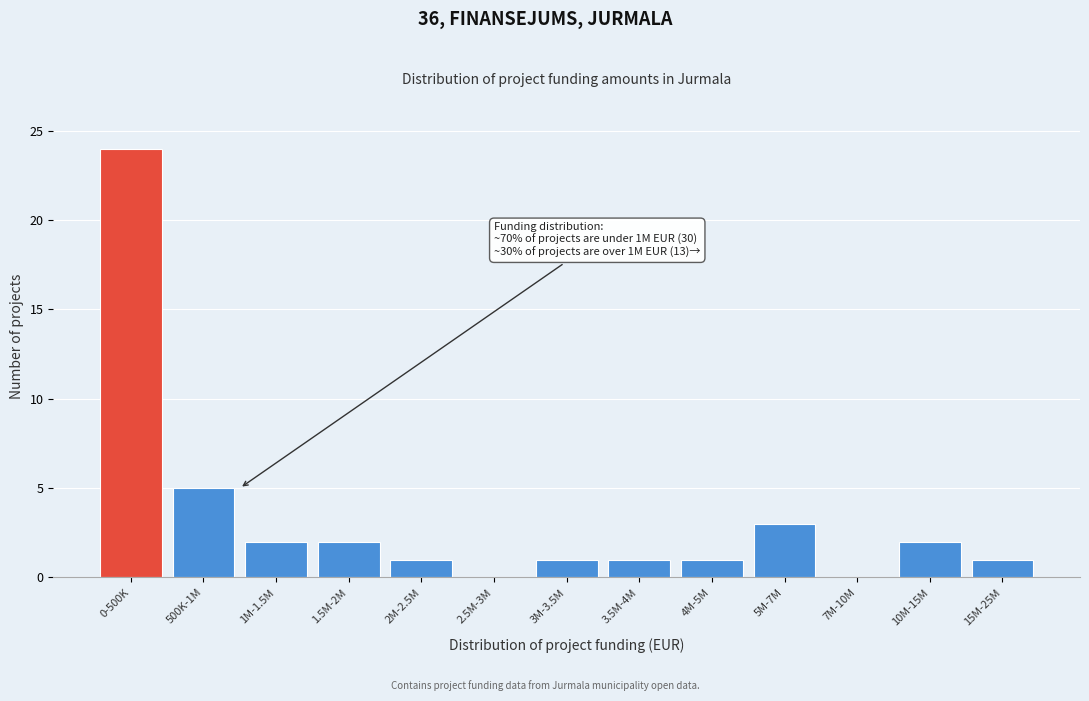

Reading left to right, list all the values displayed in this chart.

0-500K=24	500K-1M=5	1M-1.5M=2	1.5M-2M=2	2M-2.5M=1	2.5M-3M=0	3M-3.5M=1	3.5M-4M=1	4M-5M=1	5M-7M=3	7M-10M=0	10M-15M=2	15M-25M=1